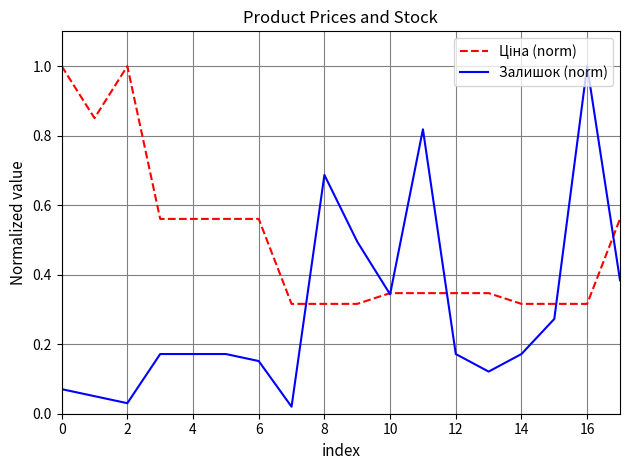

Which series has the widest spread of values?

Залишок (norm)